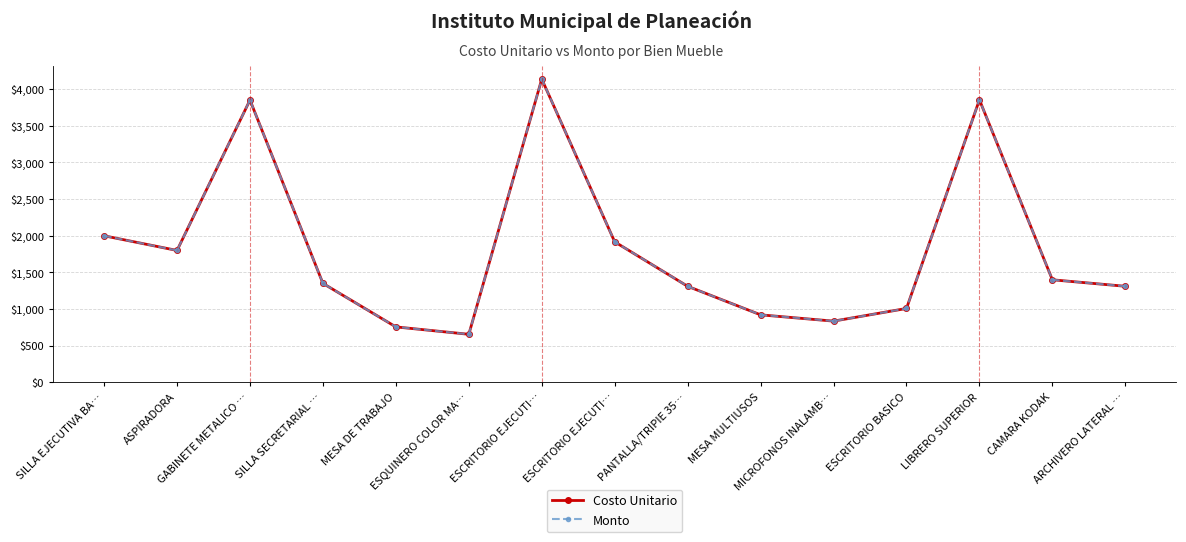

Does the chart have visible grid lines?

Yes